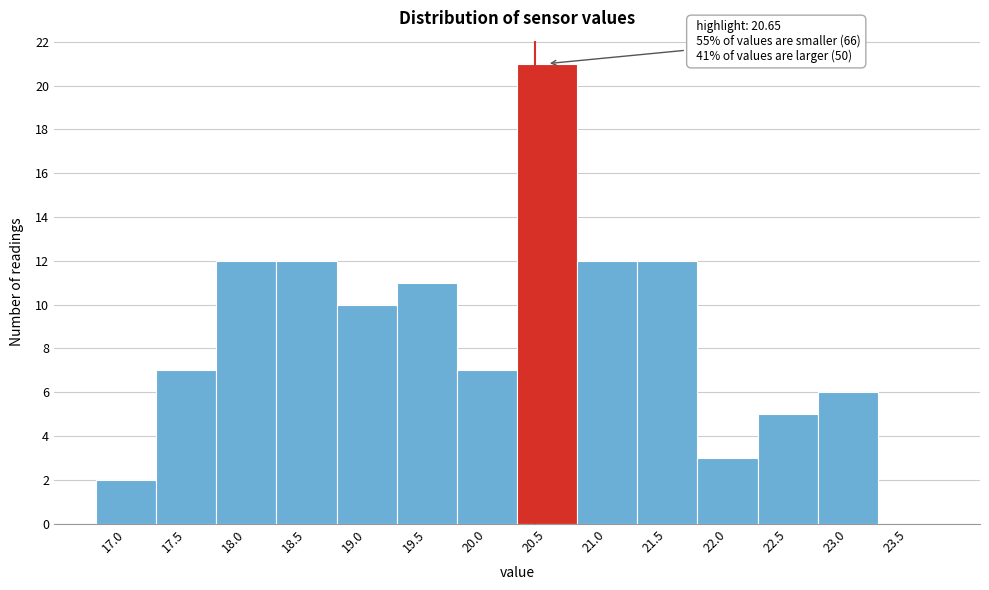

Reading right to left, list all the values displayed in this chart.

23.5=0	23.0=6	22.5=5	22.0=3	21.5=12	21.0=12	20.5=21	20.0=7	19.5=11	19.0=10	18.5=12	18.0=12	17.5=7	17.0=2